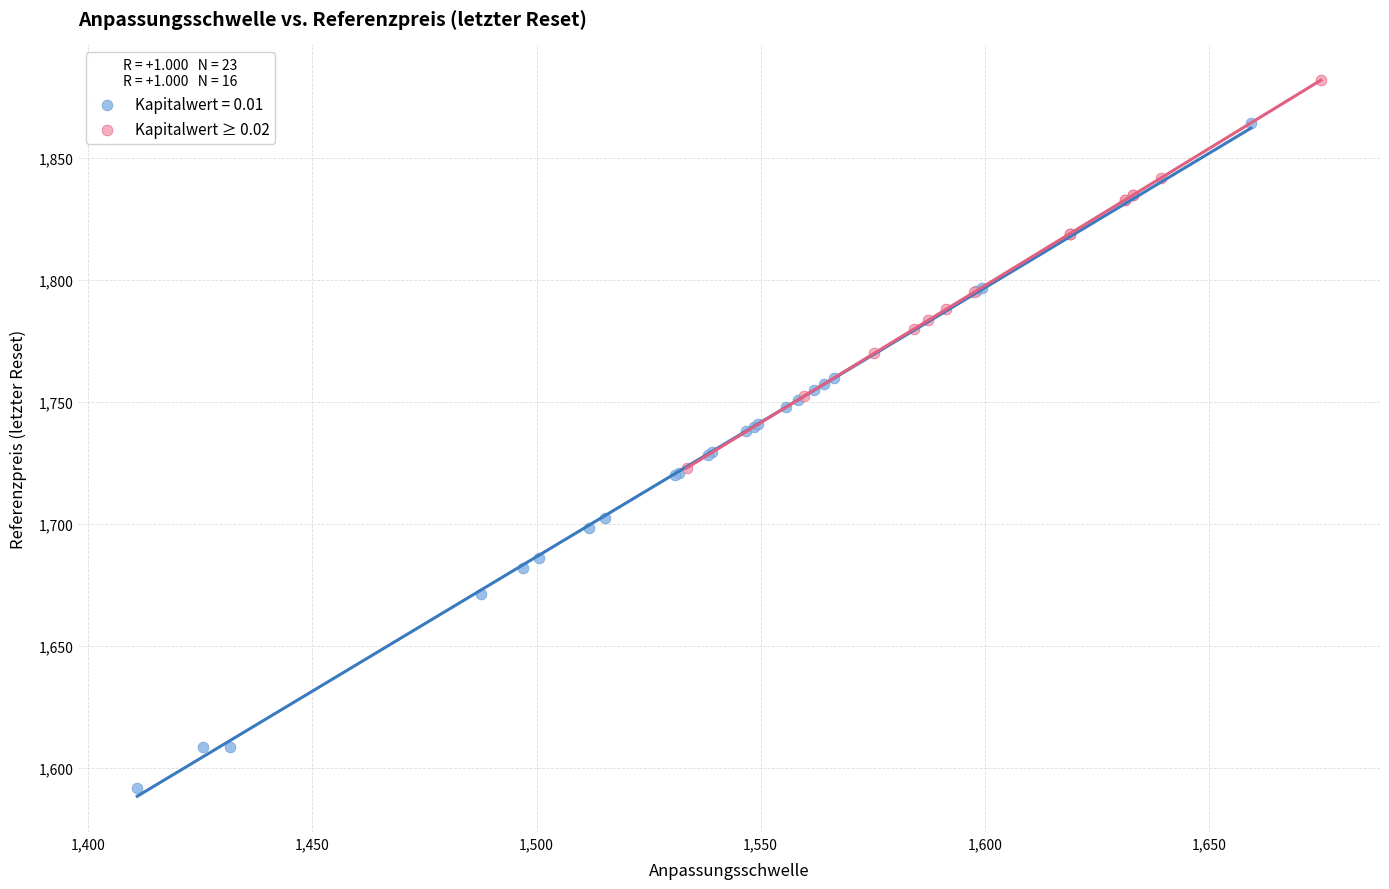

Which series has the widest spread of Y values?

Kapitalwert = 0.01